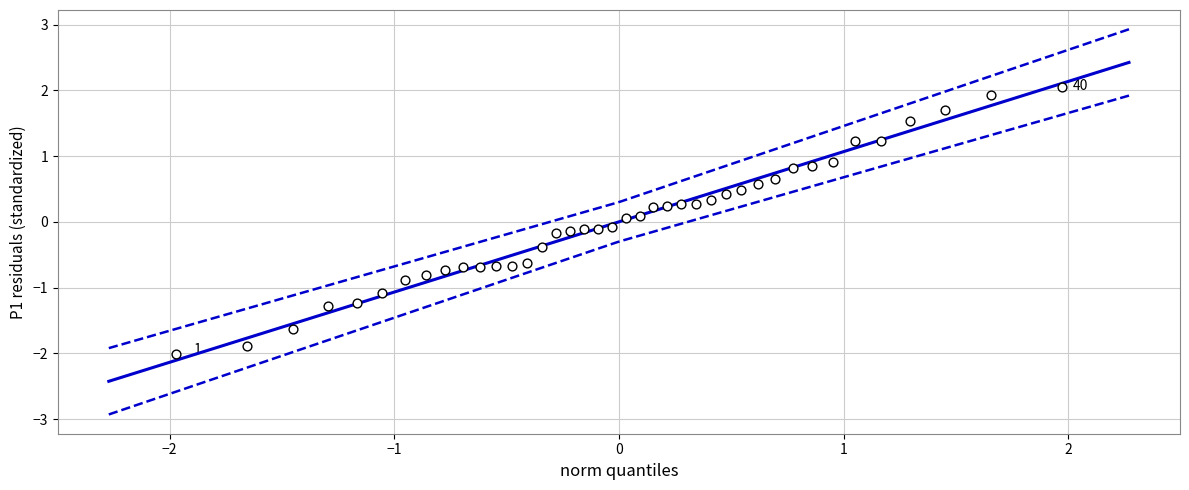

What is the range of Y values (max minus min)?

4.1